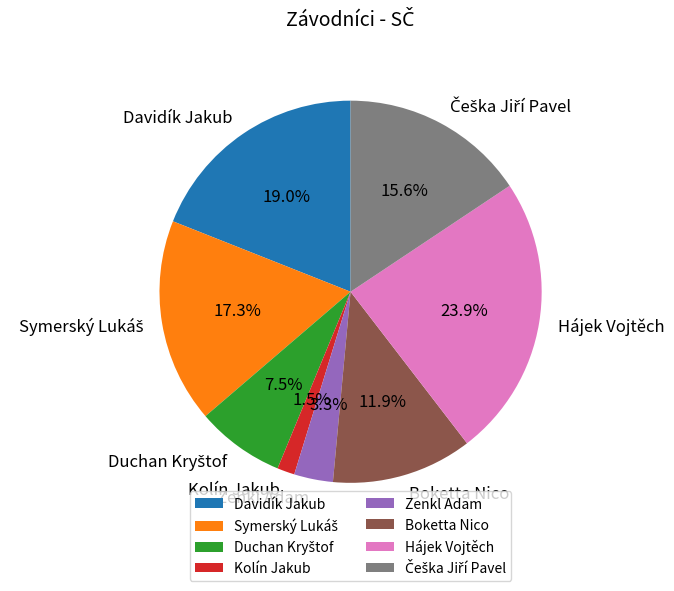

What percentage is NOT represented by Kolín Jakub?

98.5%